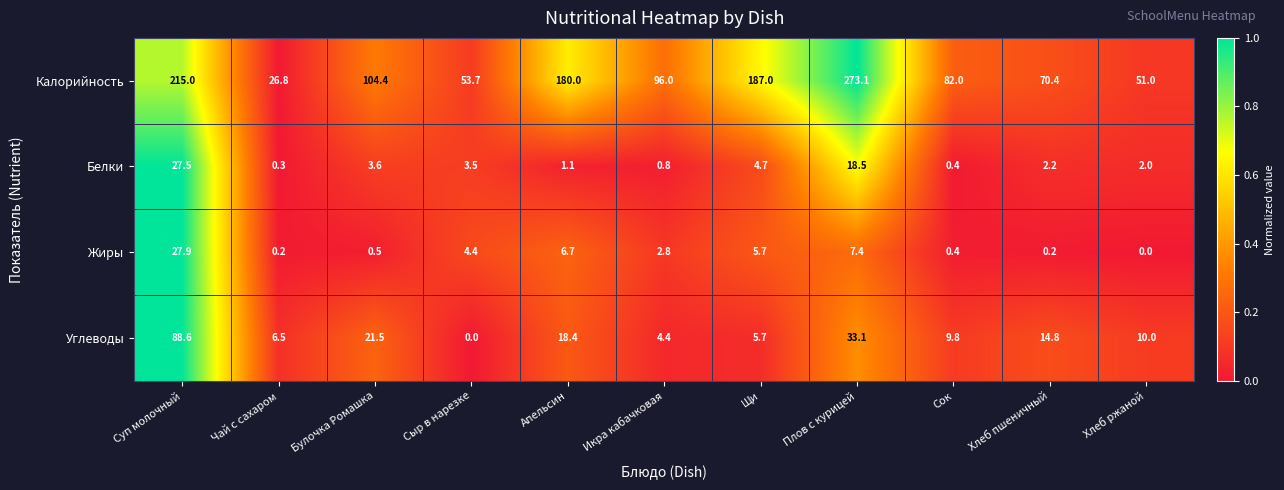

What is the difference between the highest and lowest values at Сыр в нарезке?

53.7